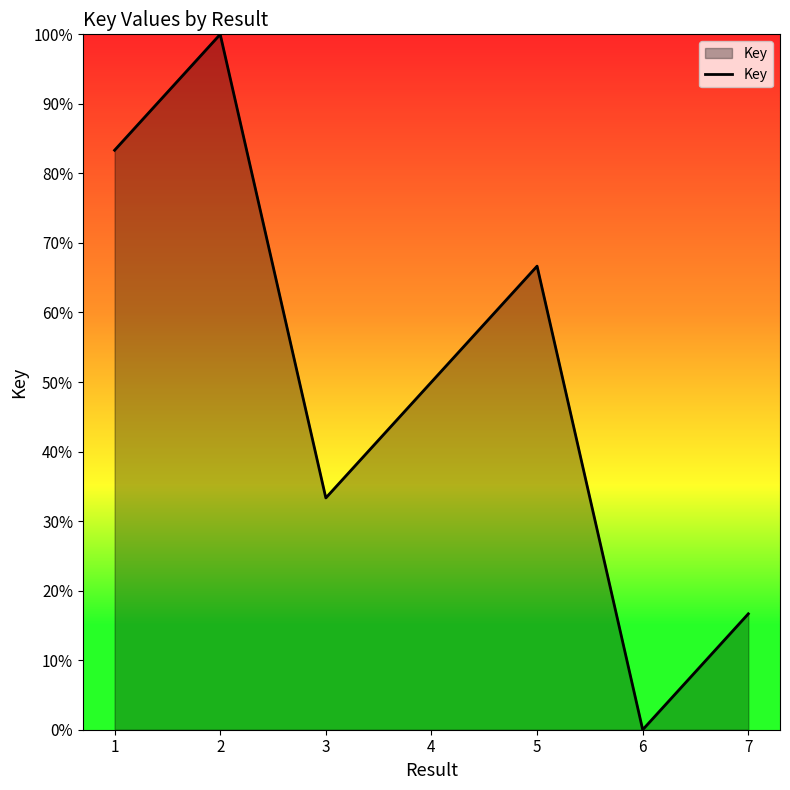

The chart shows a value of 33.3 at 4. True or false?

False